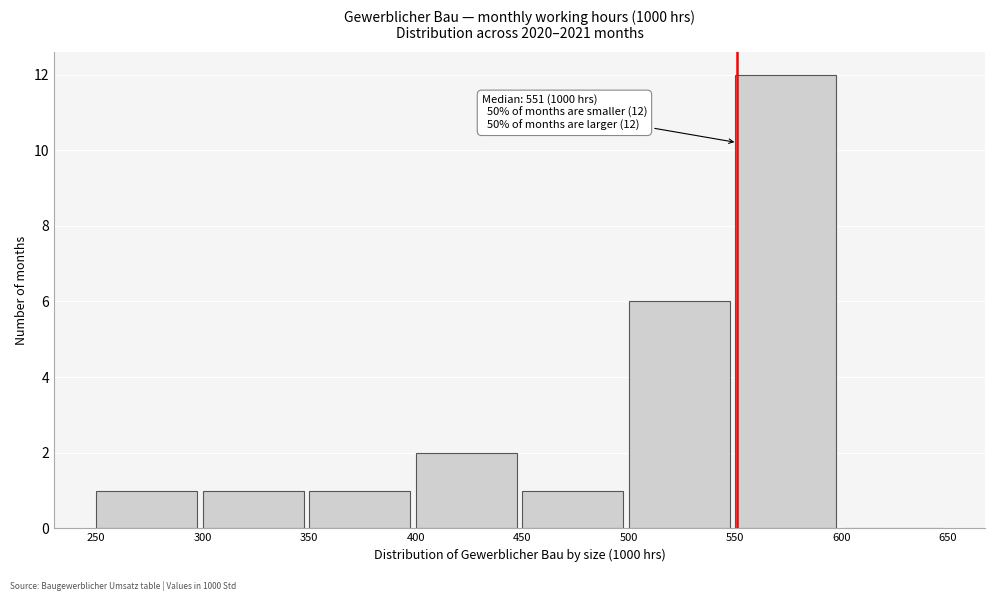

Over which range of the x-axis is the bar tallest?

550 to 600